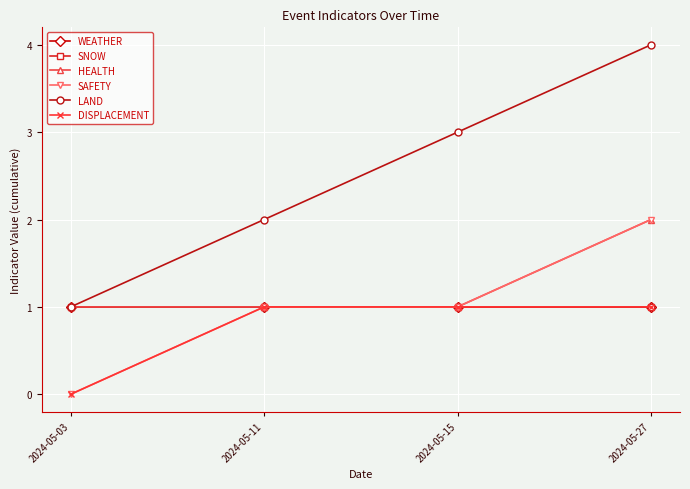

Is this an area chart (filled region under the line)?

No